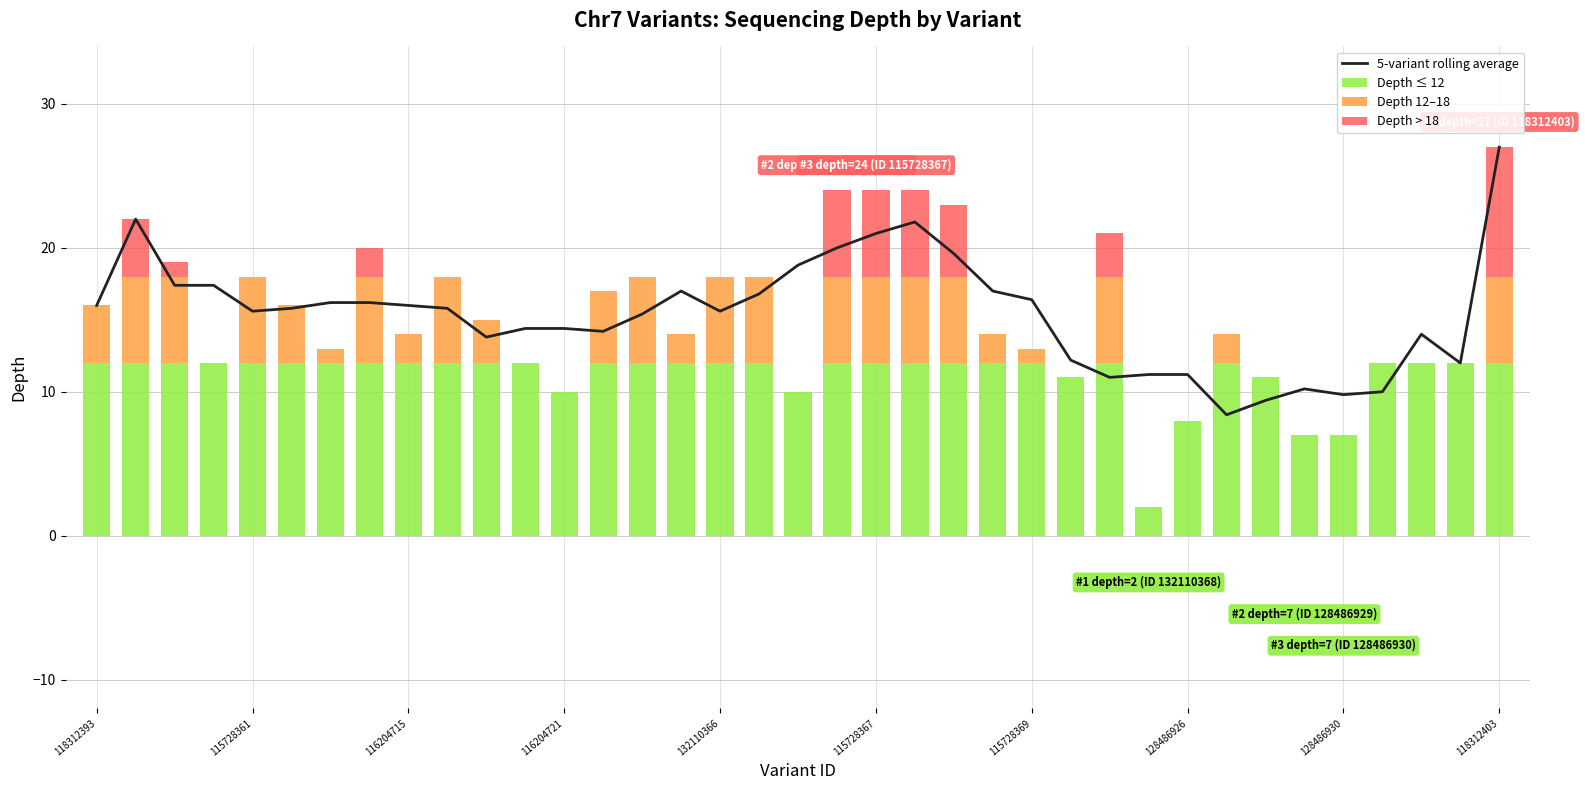

Which series has the largest range (max minus min)?

5-variant rolling average